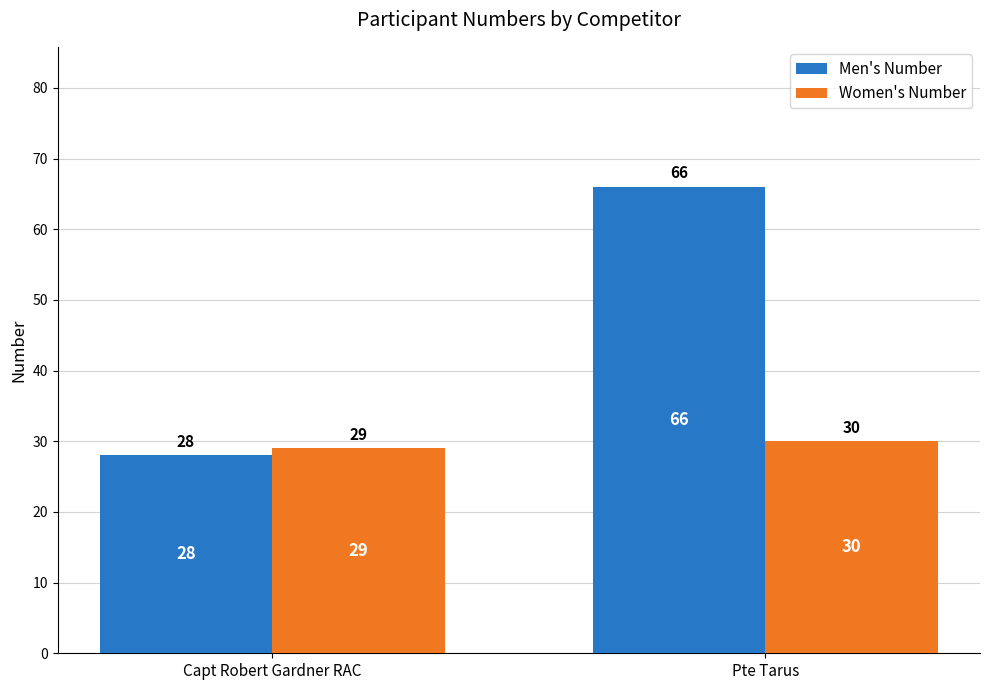

What is the value of the Men's Number bar at the 1st from the left?

28